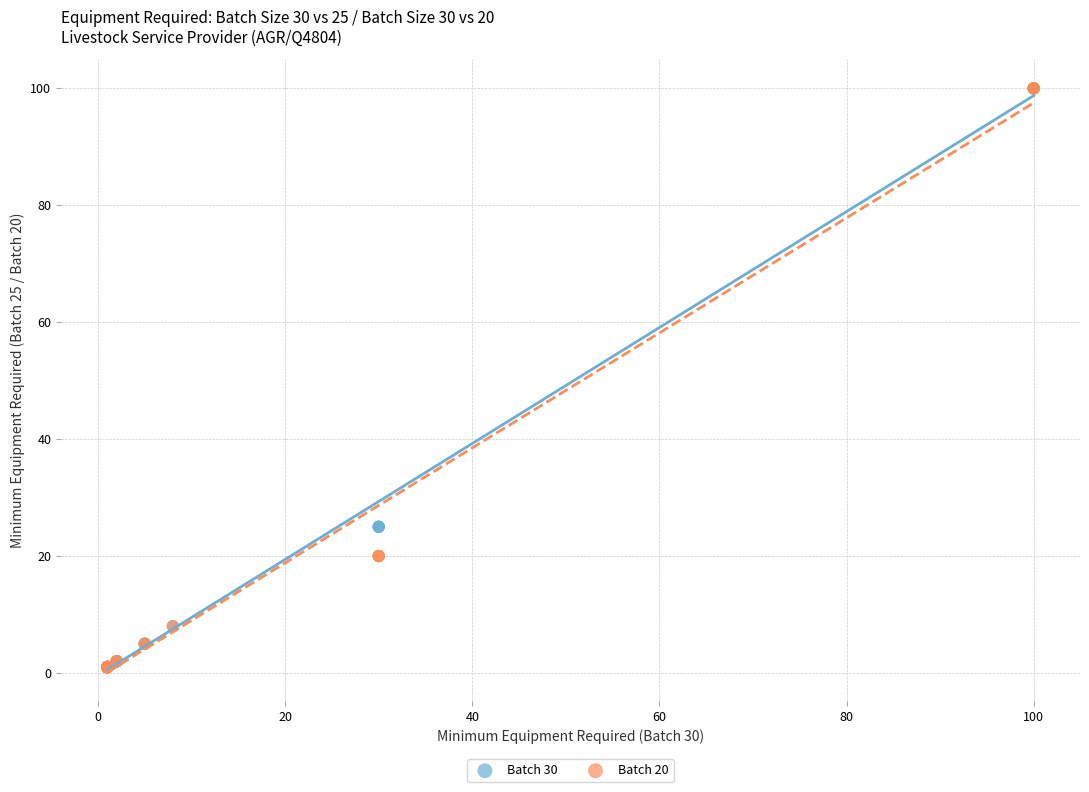

What are all the series names shown in the legend?

Batch 30, Batch 20